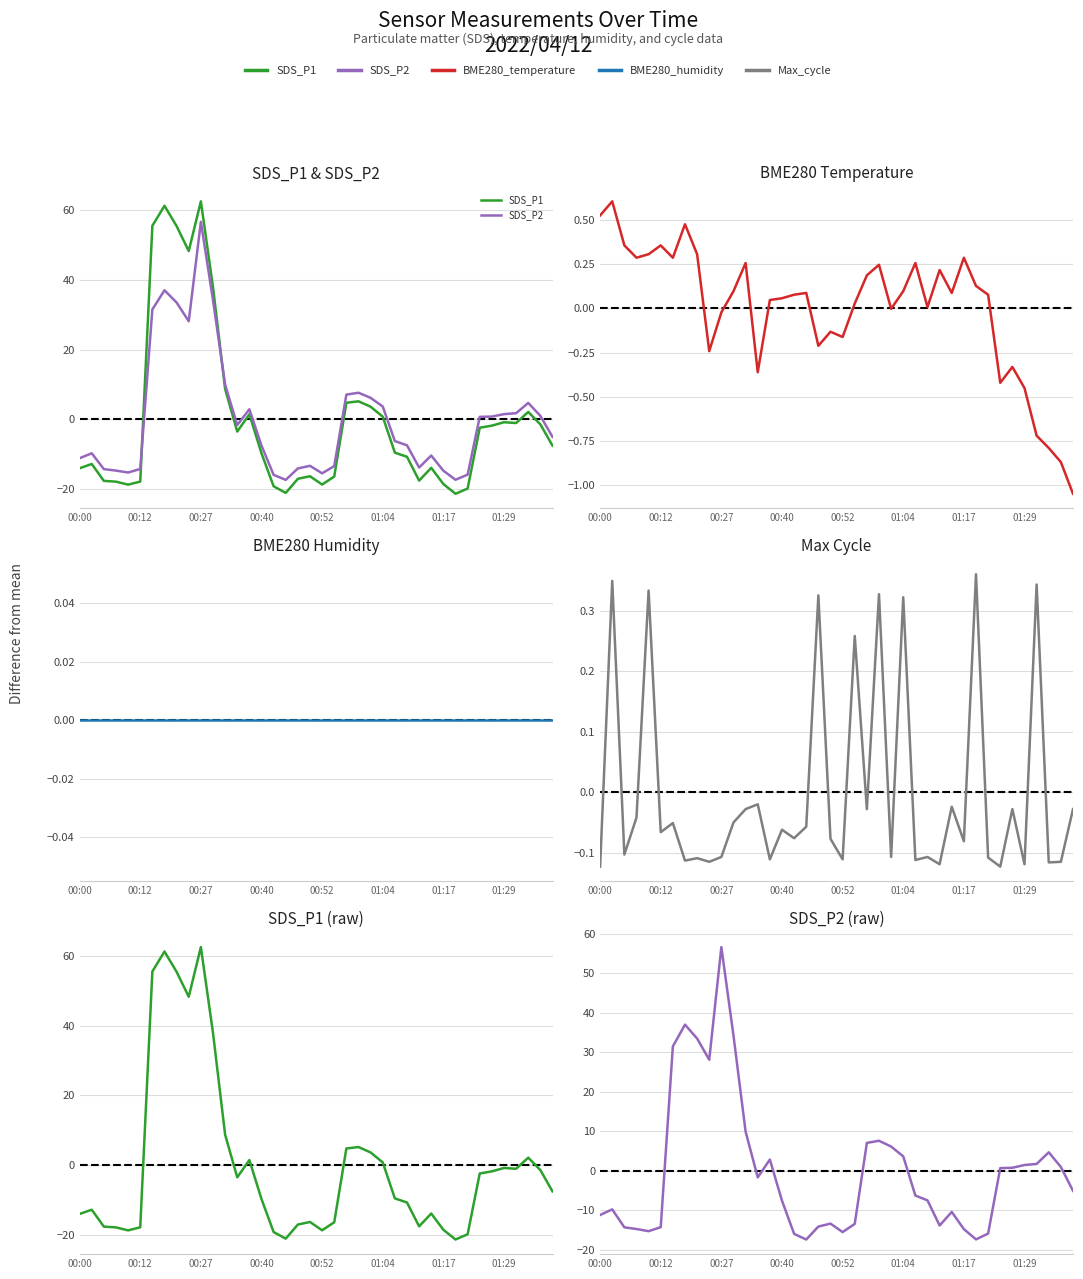

At which label does Max_cycle reach its minimum?

00:00